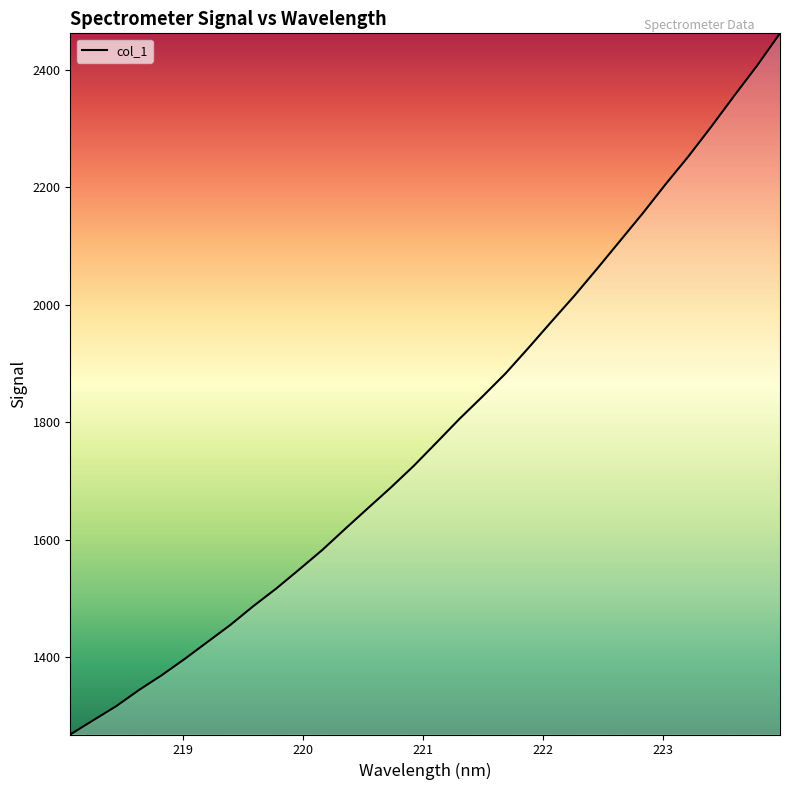

What is the smallest value displayed?

1268.3